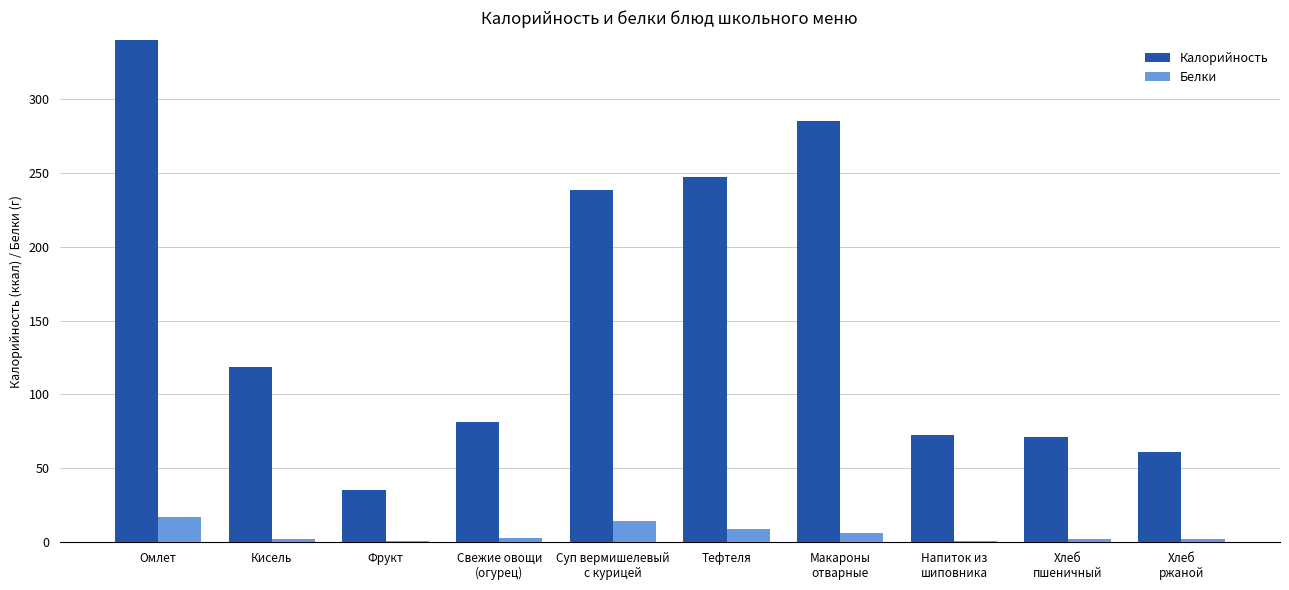

What is the difference between the highest and lowest values at Фрукт?

34.2